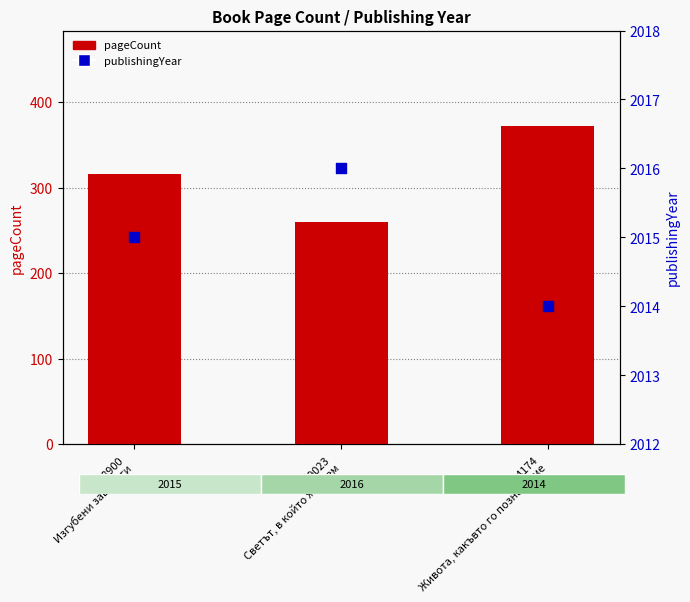

Which series has the largest total across all categories?

publishingYear